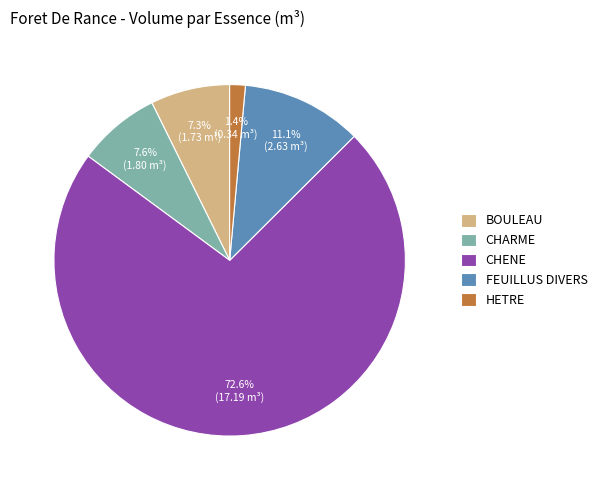

Count the number of slices in the pie.

5